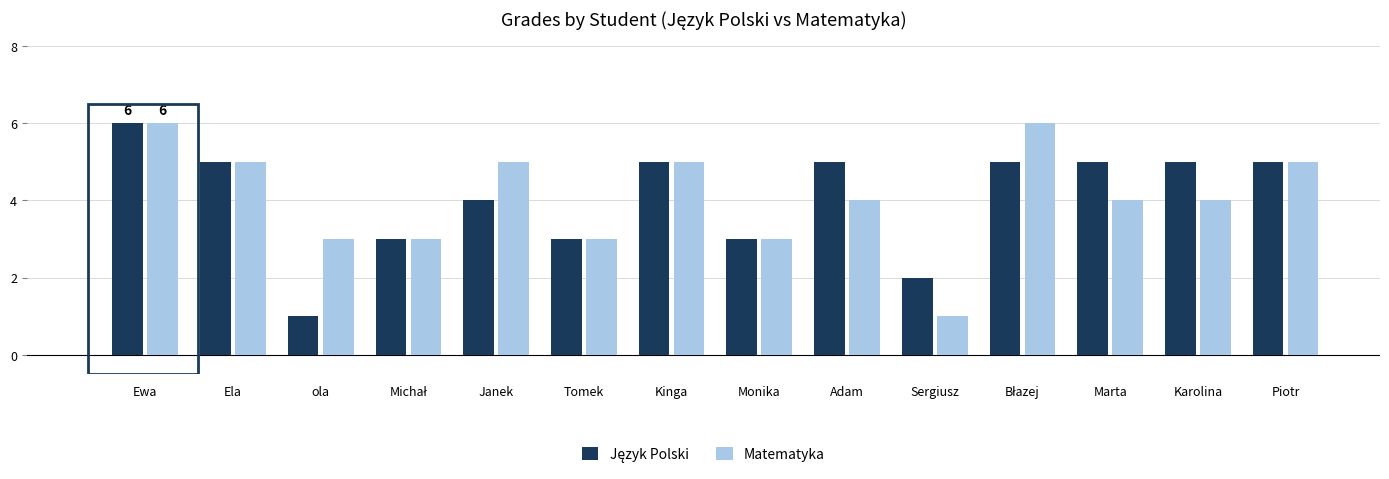

What is the total value across all series at Ela?

10